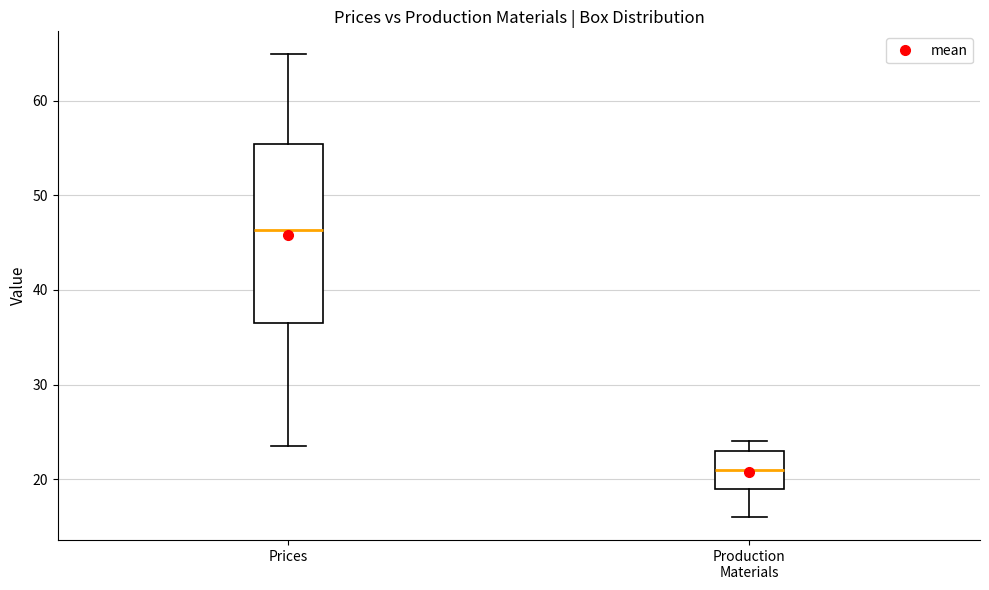

Comparing the boxes themselves (not the whiskers), which one is the tallest?

Prices